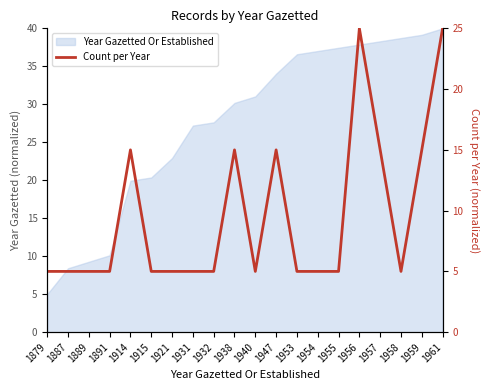

What is the sum of all values?

190